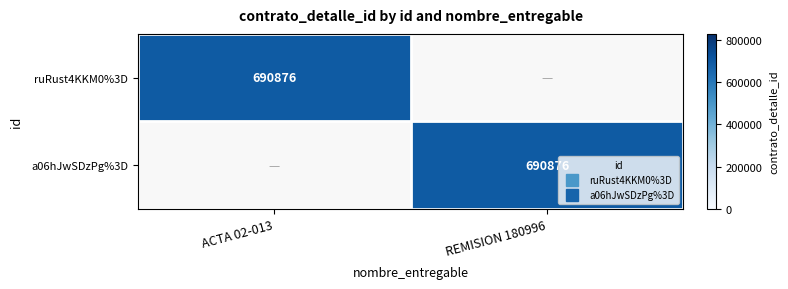

Which series has the widest spread of values?

ruRust4KKM0%3D